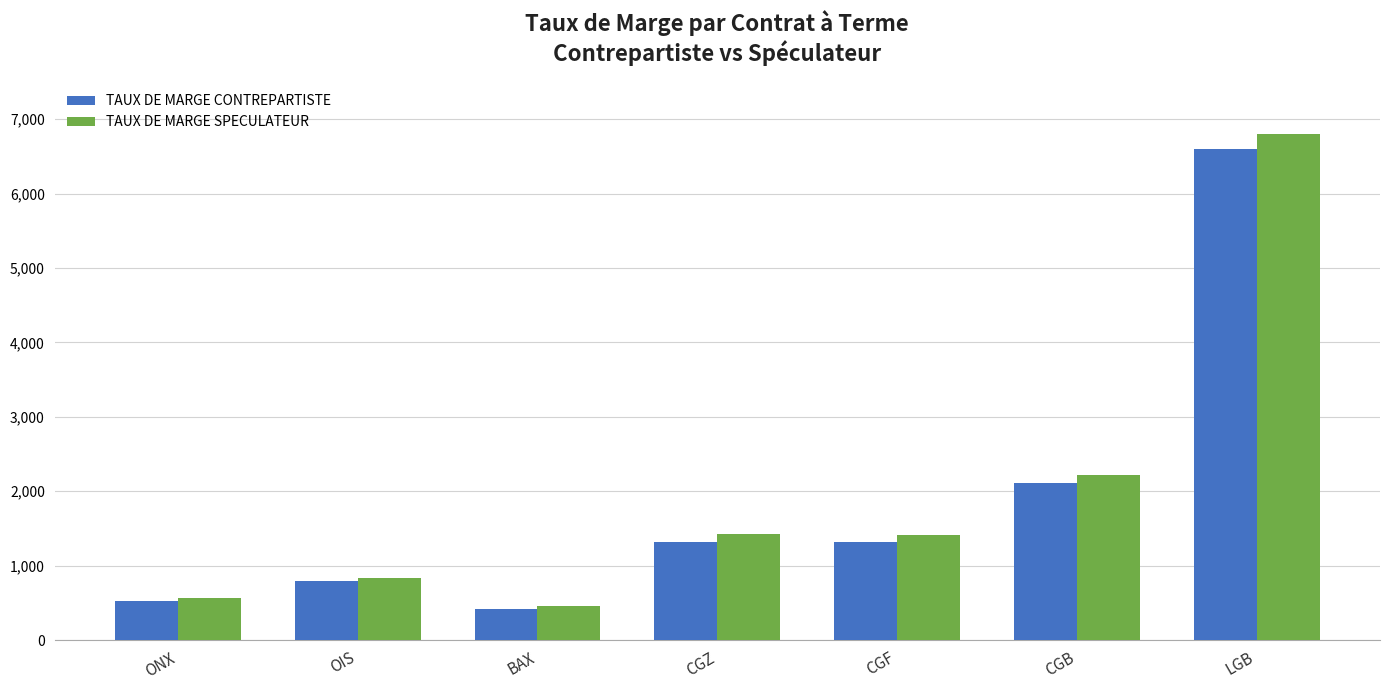

Rank the series by their maximum value, from lowest to highest.

TAUX DE MARGE CONTREPARTISTE, TAUX DE MARGE SPECULATEUR